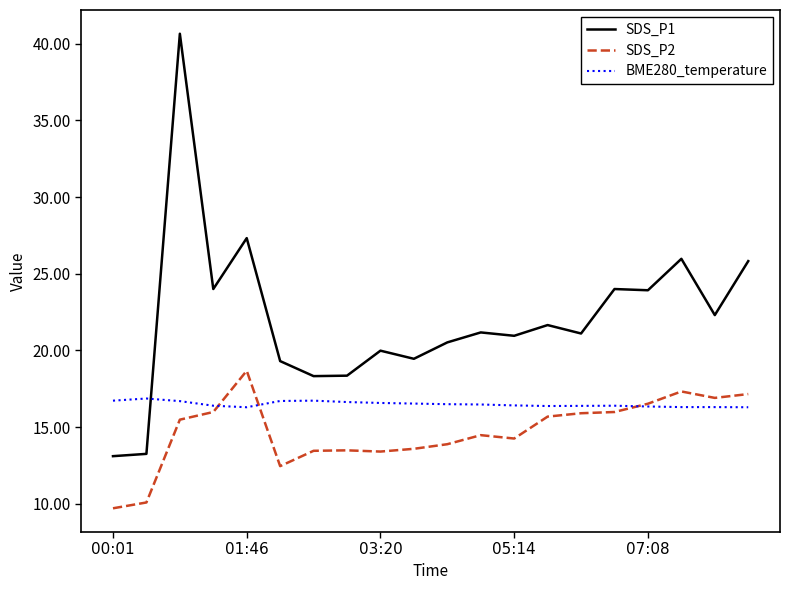

Rank the series by their maximum value, from highest to lowest.

SDS_P1, SDS_P2, BME280_temperature